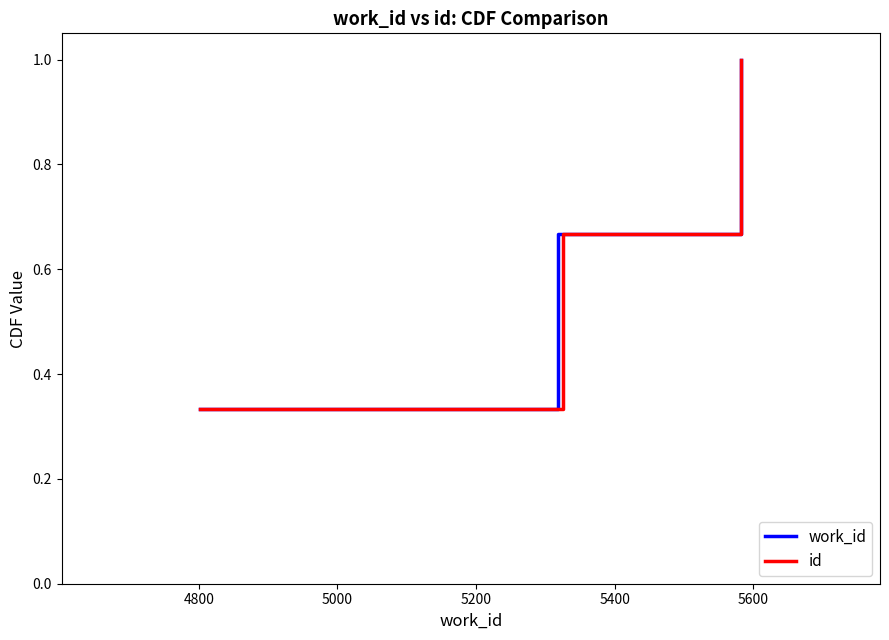

How many id values are between 0 and 1?

3